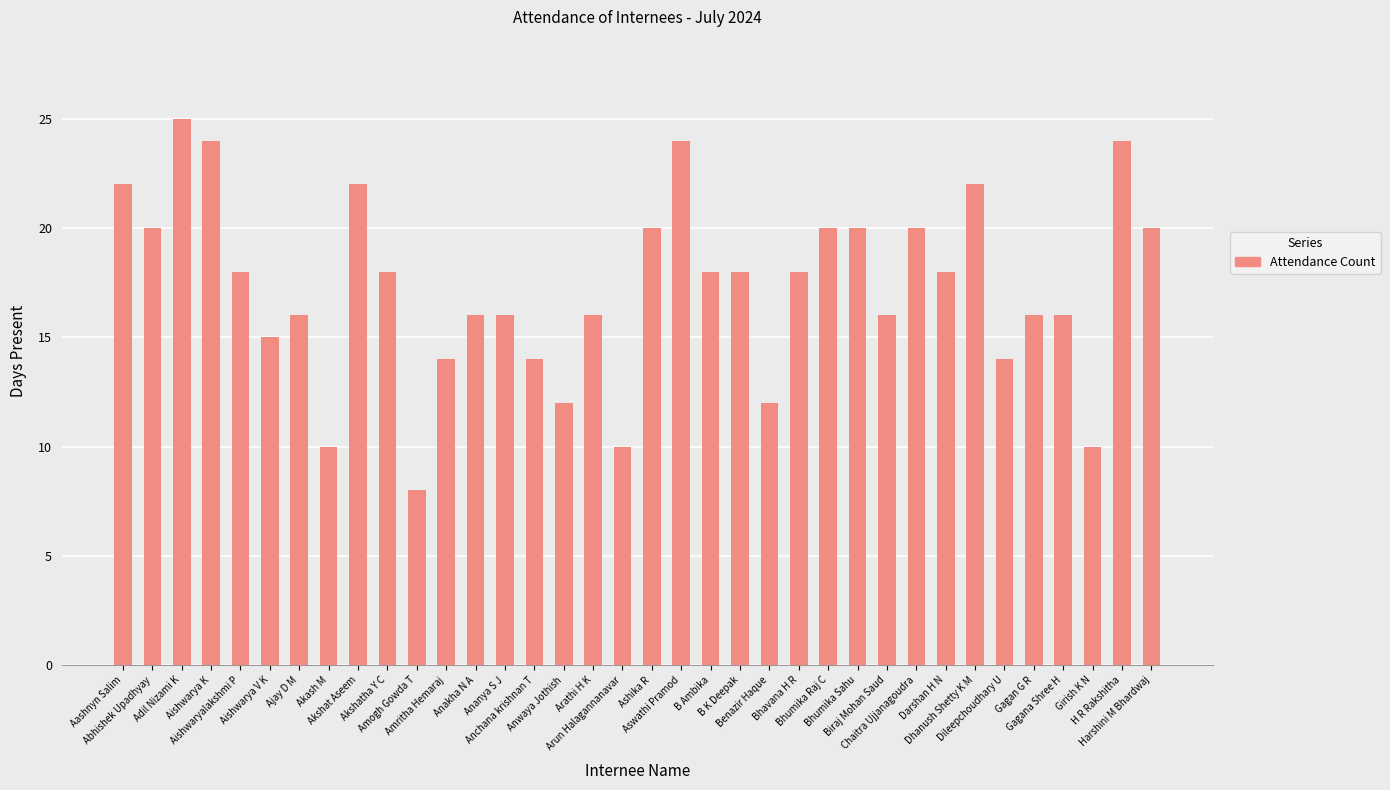

What is the value of the 31st bar from the left?

14